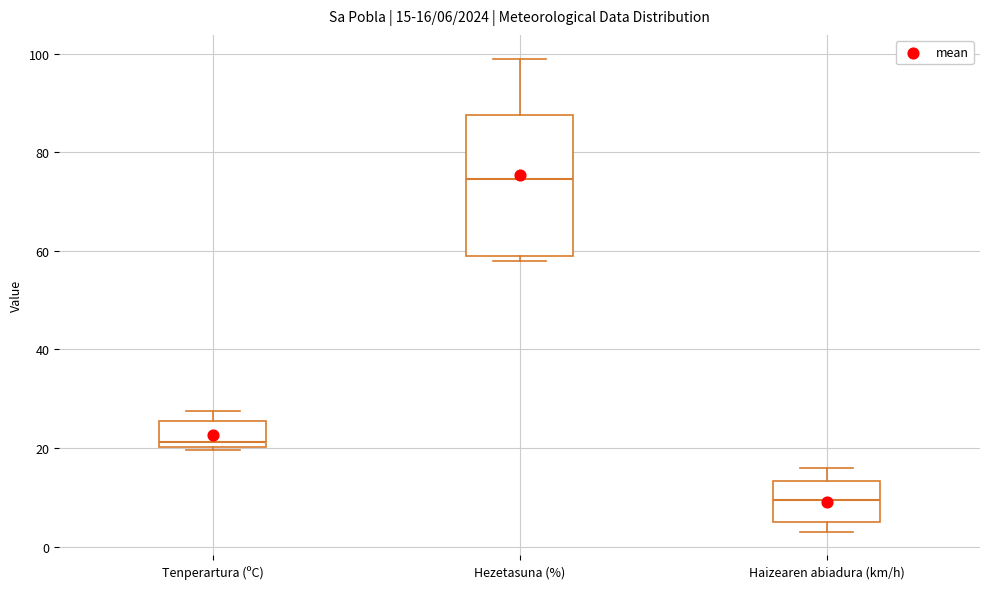

Comparing the boxes themselves (not the whiskers), which one is the tallest?

Hezetasuna (%)